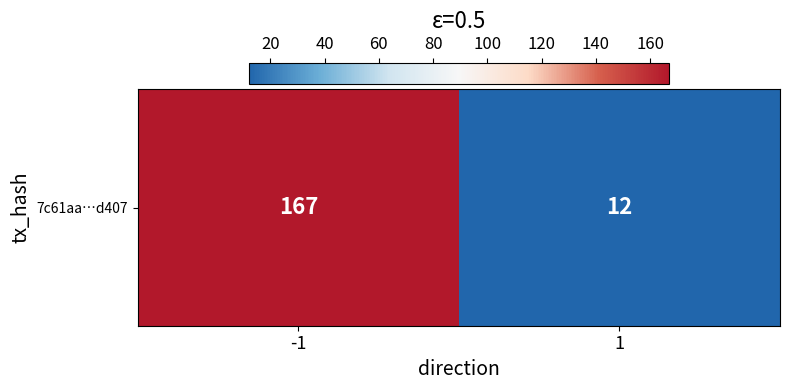

What is the ratio of the value at -1 to the value at 1?

13.9